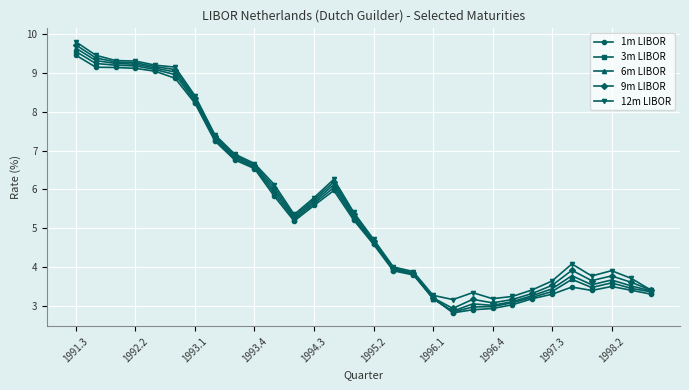

Which series has the largest total across all categories?

12m LIBOR